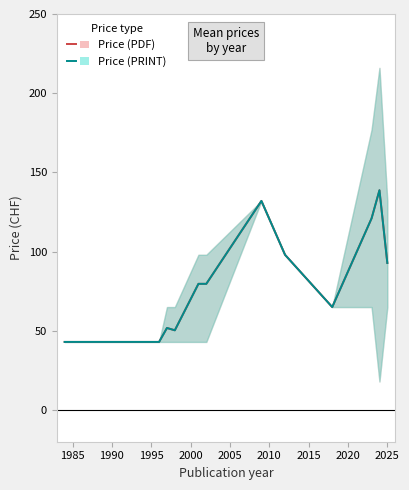

Which series has the largest total across all categories?

Price (PDF)